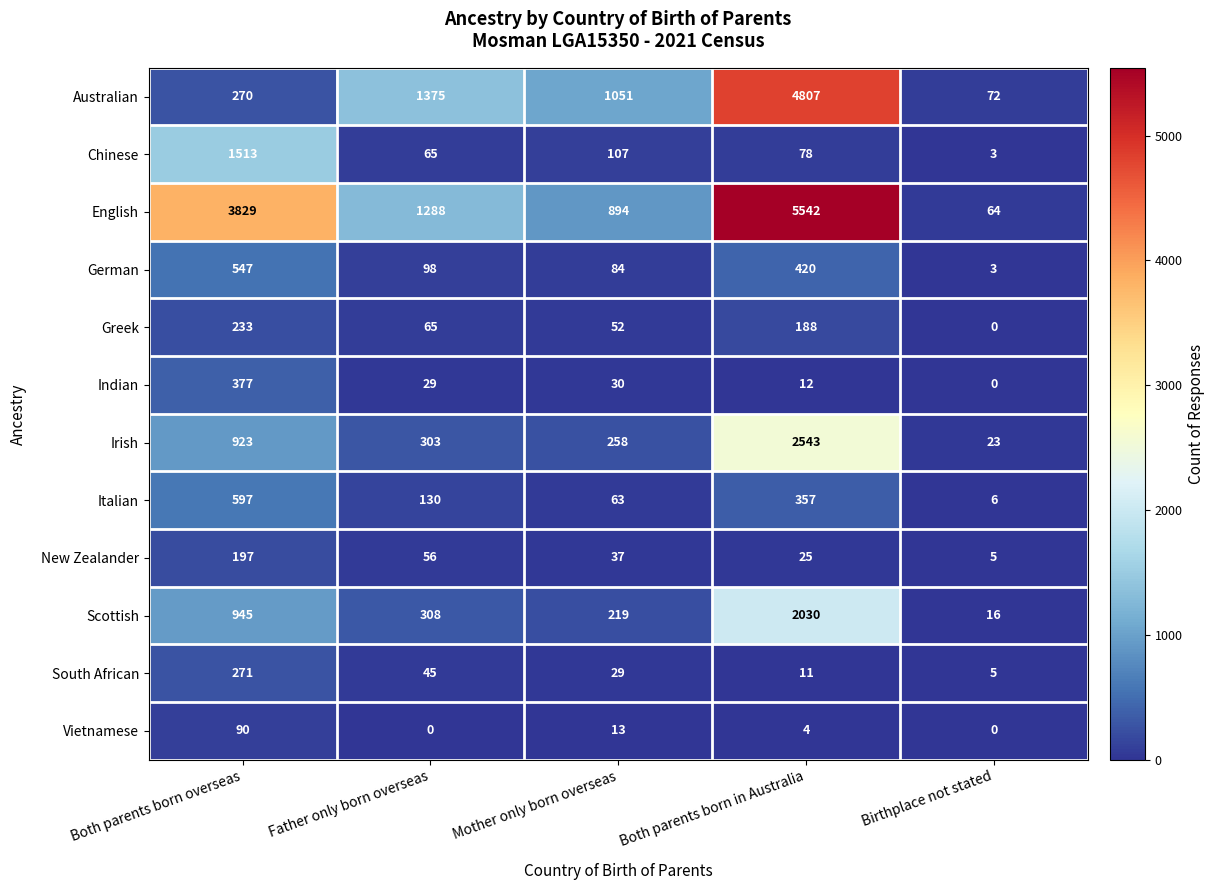

Is the value of Italian at Both parents born in Australia greater than the value of New Zealander at Mother only born overseas?

Yes